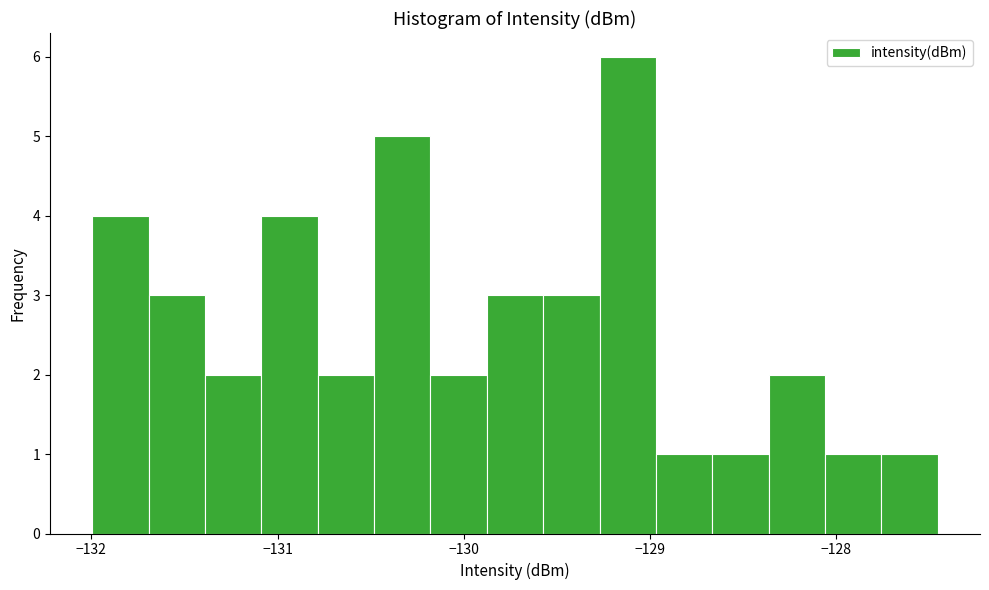

Read against the x-axis, roughly where is the centre of the tallest bar?

-129.1